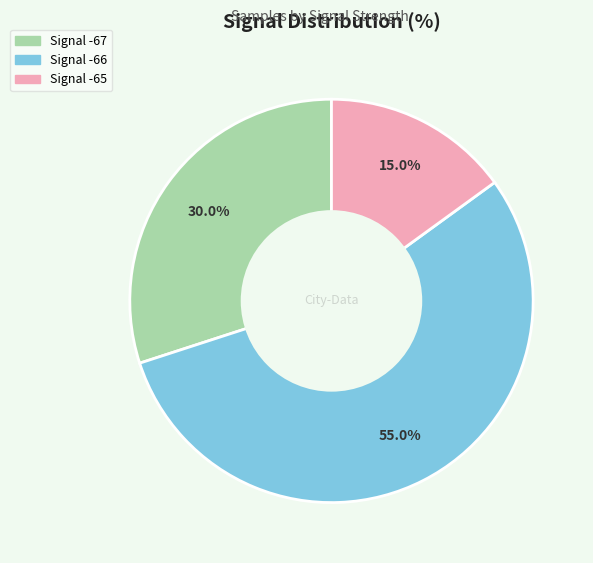

Is there a majority slice in this chart?

Yes